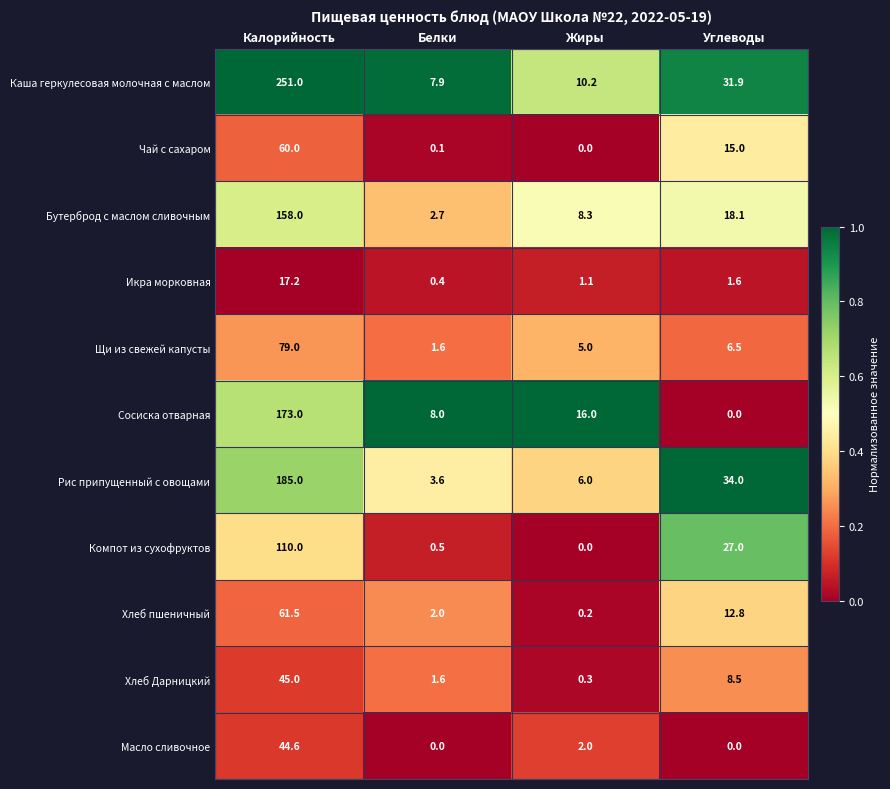

What is the difference between the highest and lowest values at Белки?

8.0